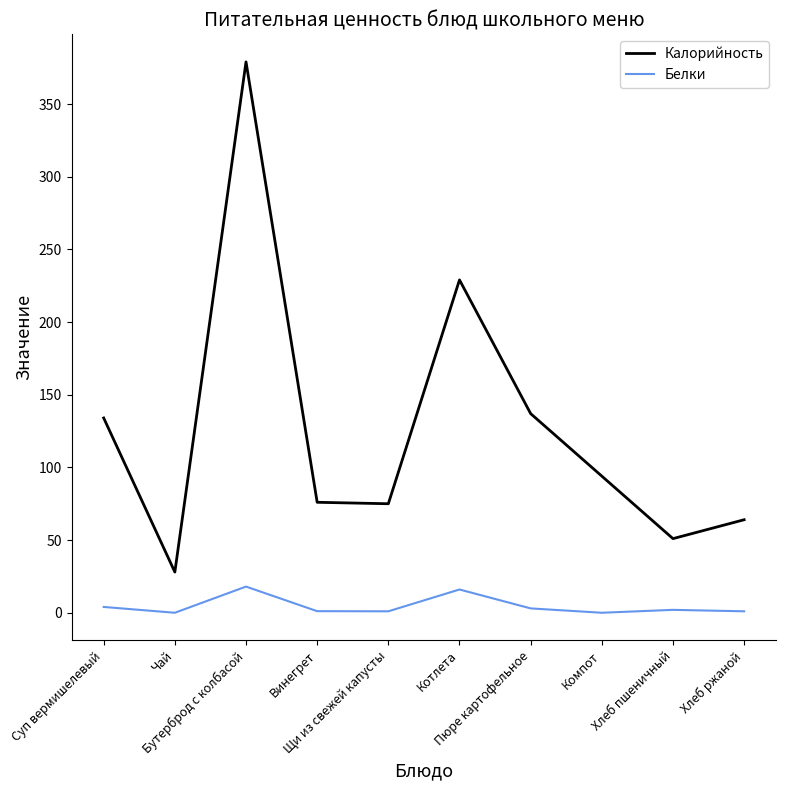

The Белки series shows 1.1 at Винегрет. True or false?

True